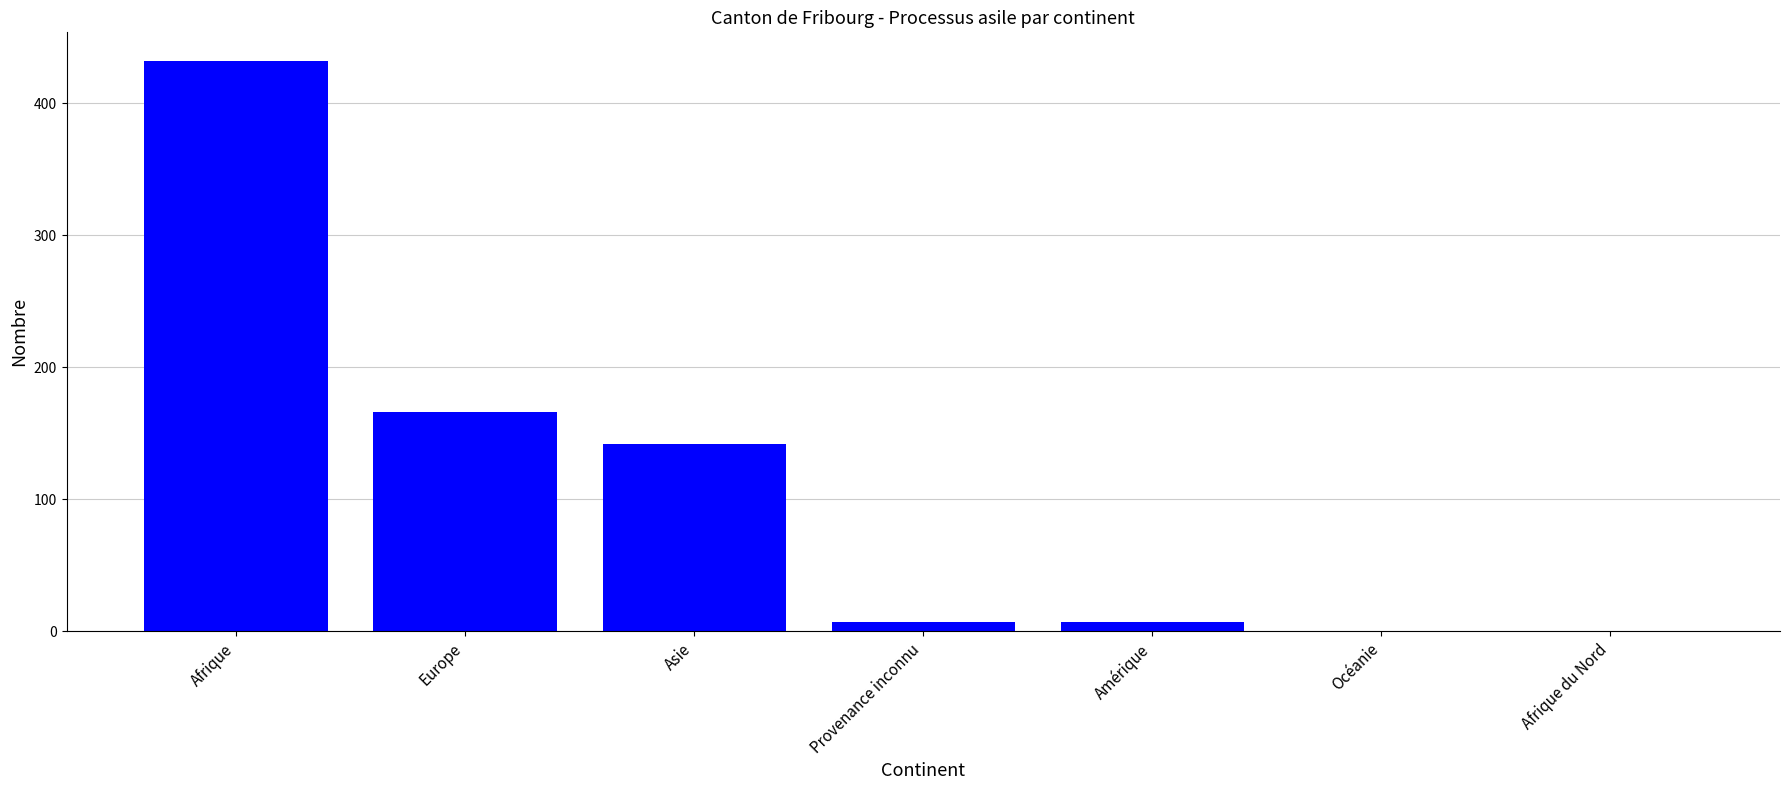

What is the greatest value displayed?

432